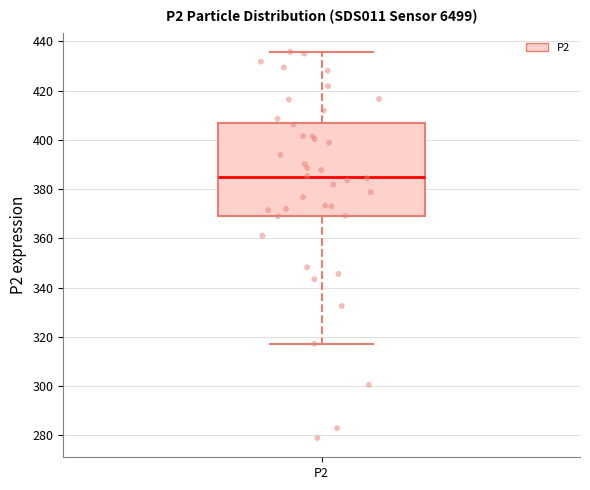

Transcribe this box plot: give where the median line is, the range the box spans, and where the two whiskers end, as read against the y-axis. The values are not printed on the chart, so give them approximately, as read against the axis.

median 384, box 370 to 406, whiskers 318 to 436